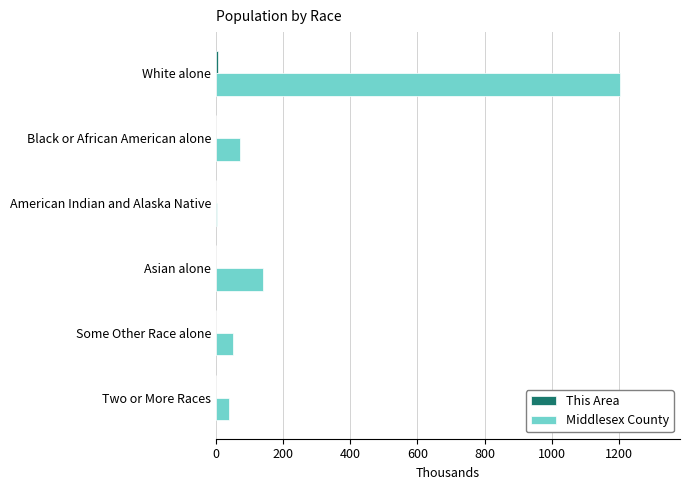

At which category is the sum across all series the highest?

White alone